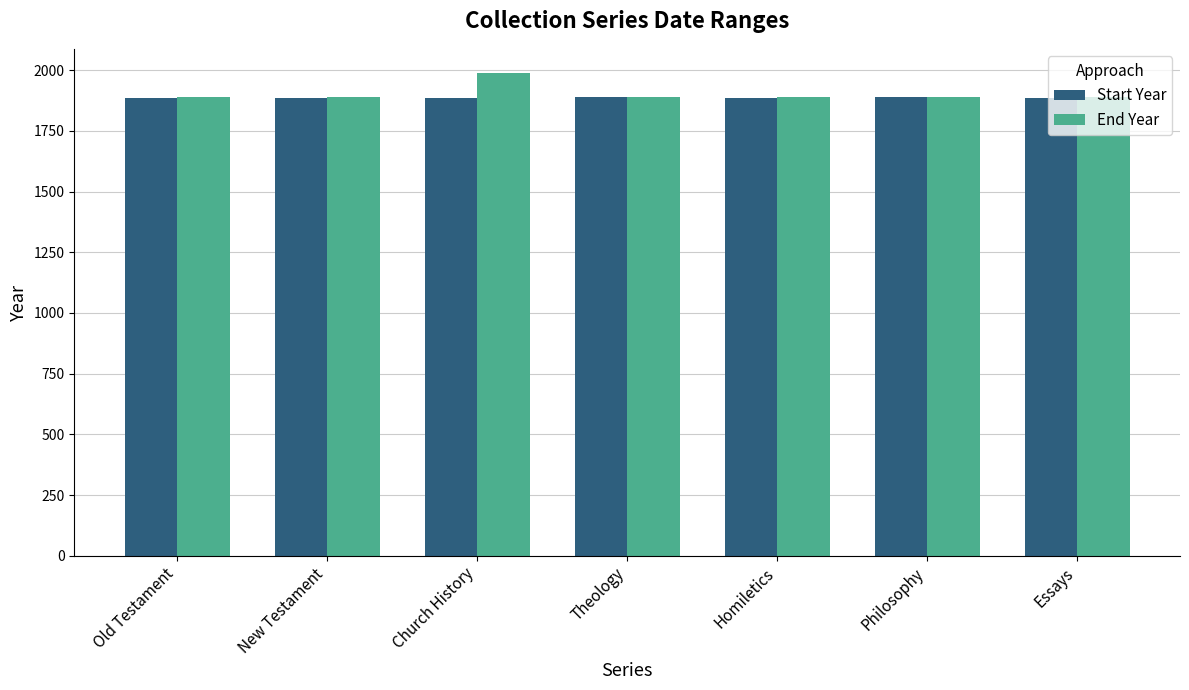

Does the chart contain stacked bars?

No